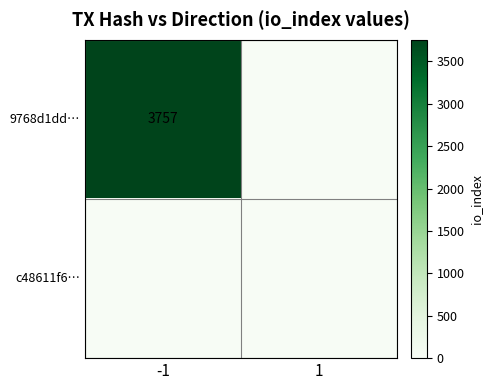

The value of 9768d1dd… at -1 is 3757. True or false?

True